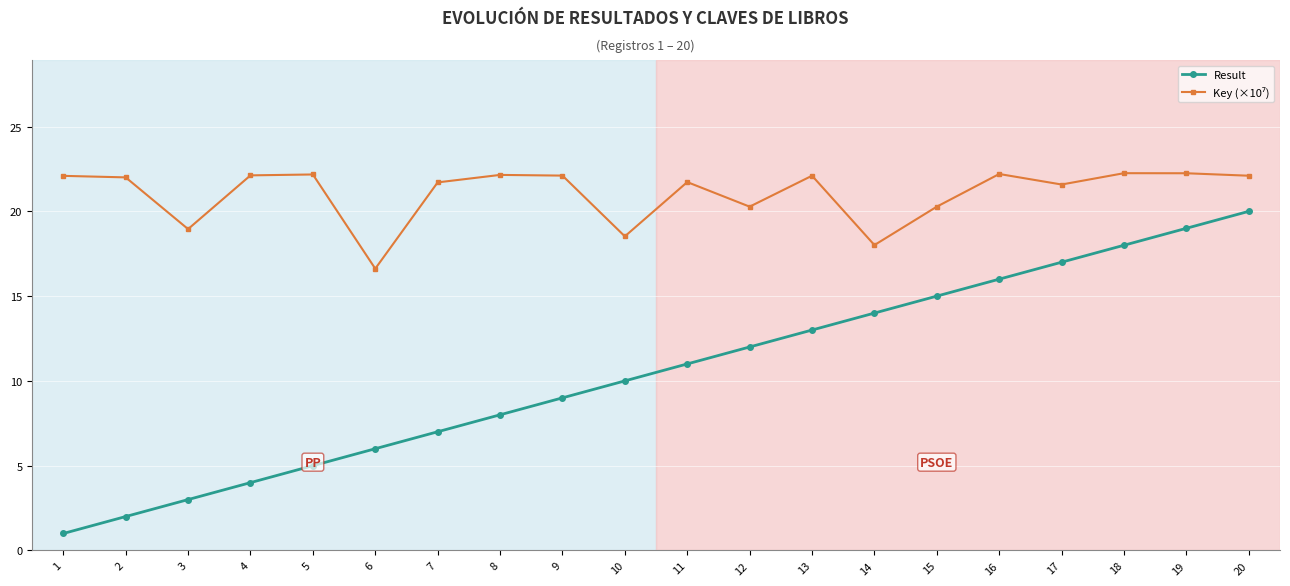

True or false: Result has more than 2 points higher than both neighbors.

False